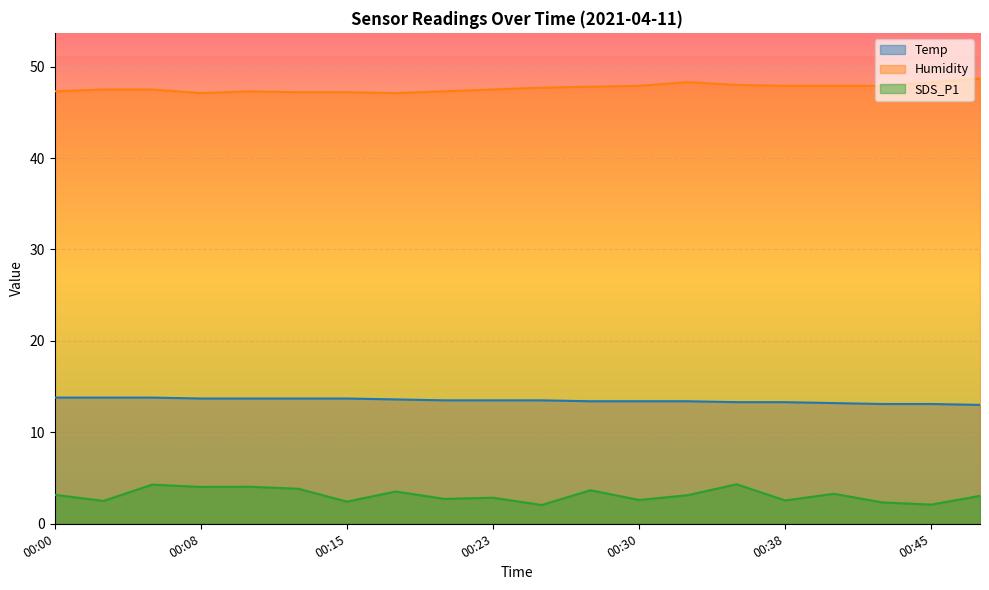

What is the sum of all Temp values?

269.5